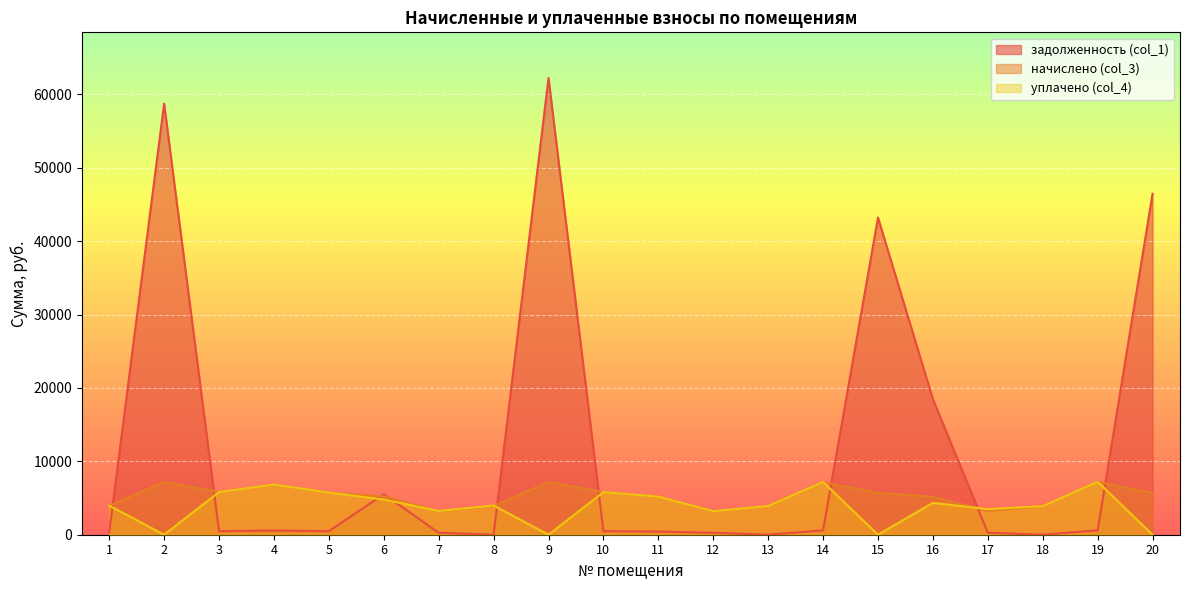

What is the difference between the maximum and minimum values in the уплачено (col_4) series?

7211.6